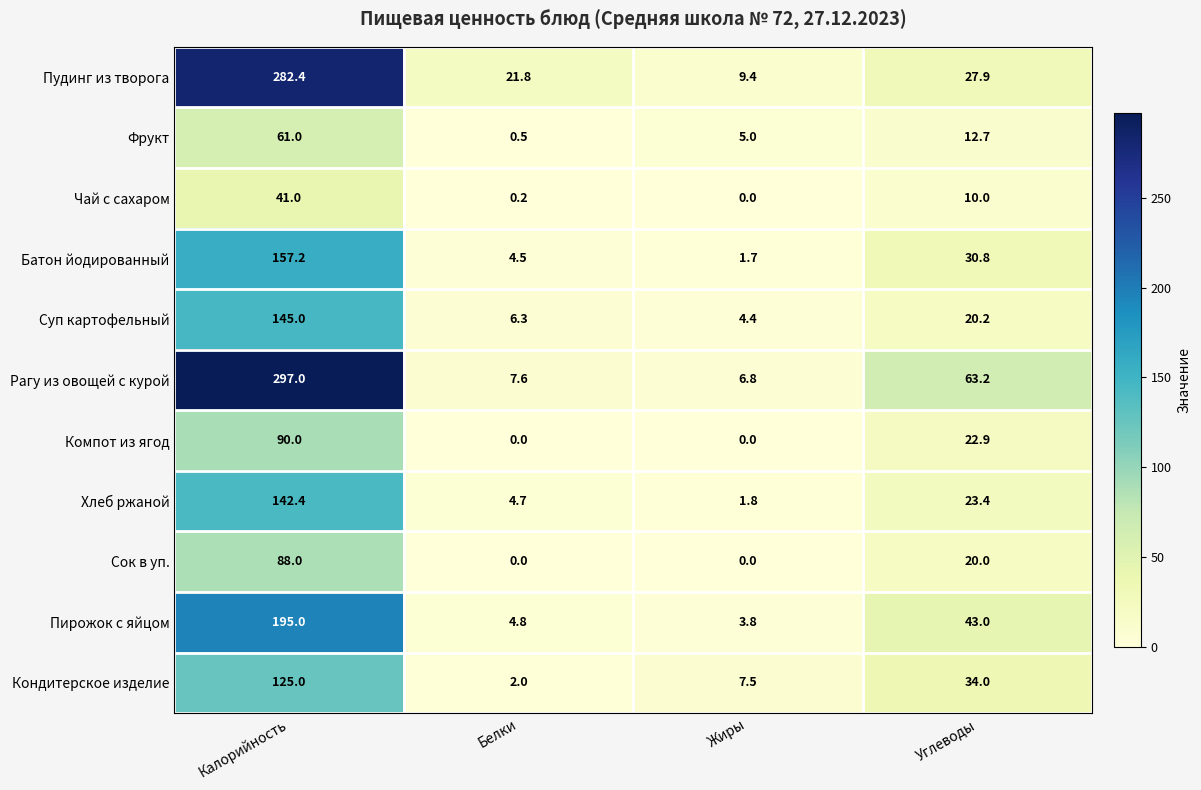

What is the average value of the Компот из ягод series?

28.2